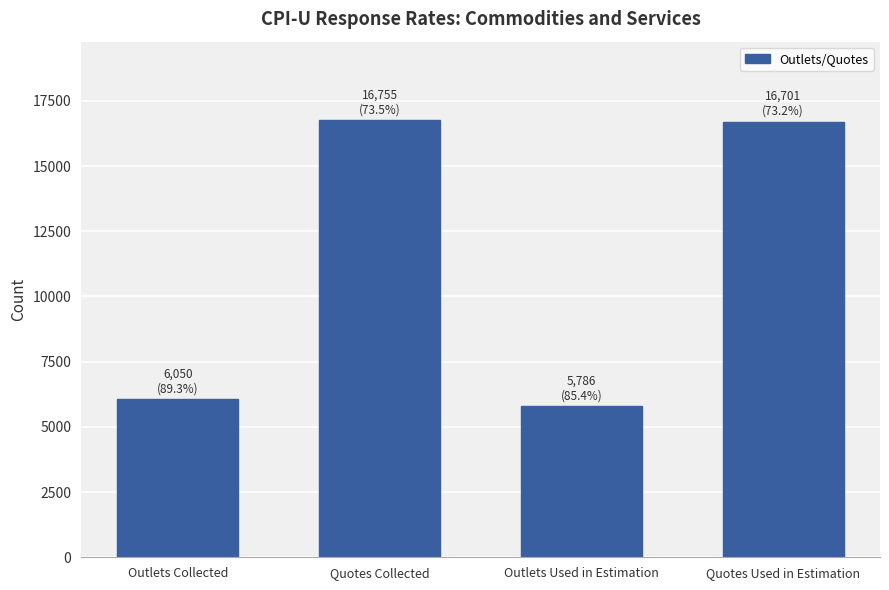

What is the difference between the second highest and minimum values?

10915